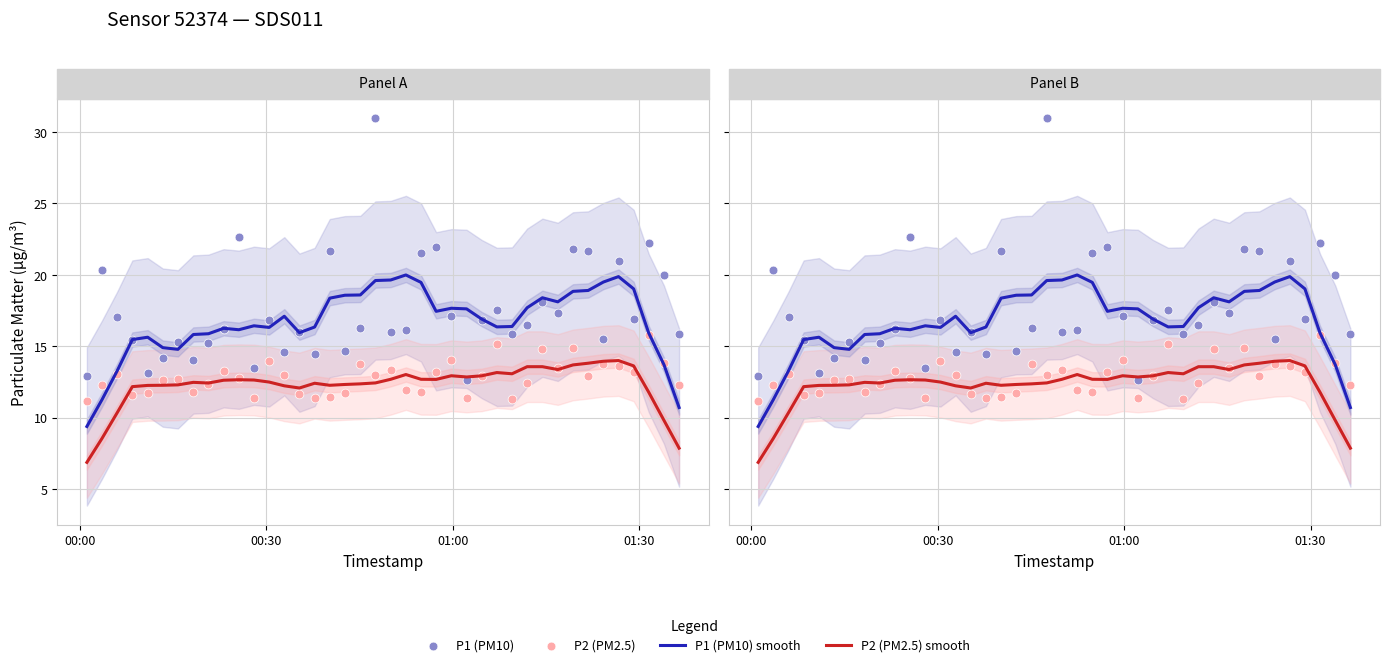

Which series has the largest Y range (max minus min)?

P1 (PM10)